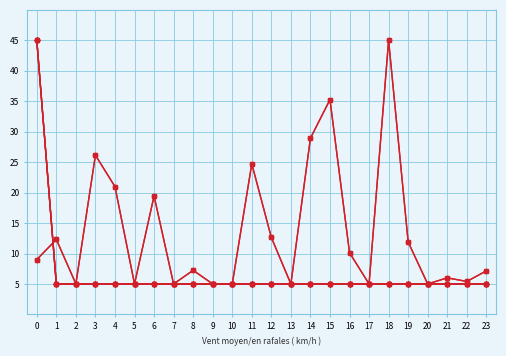

At which category does the chart reach its peak across all series?

18